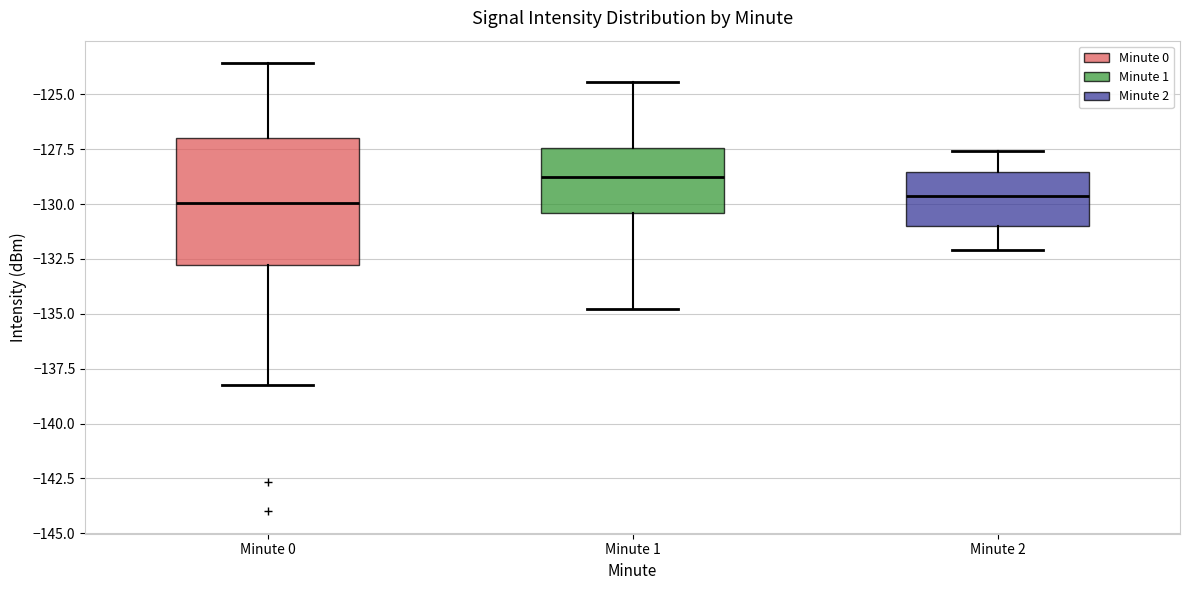

Where does the lower whisker of the box for Minute 1 end on the y-axis? The values are not printed on the chart, so give them approximately, as read against the axis.

-135.0